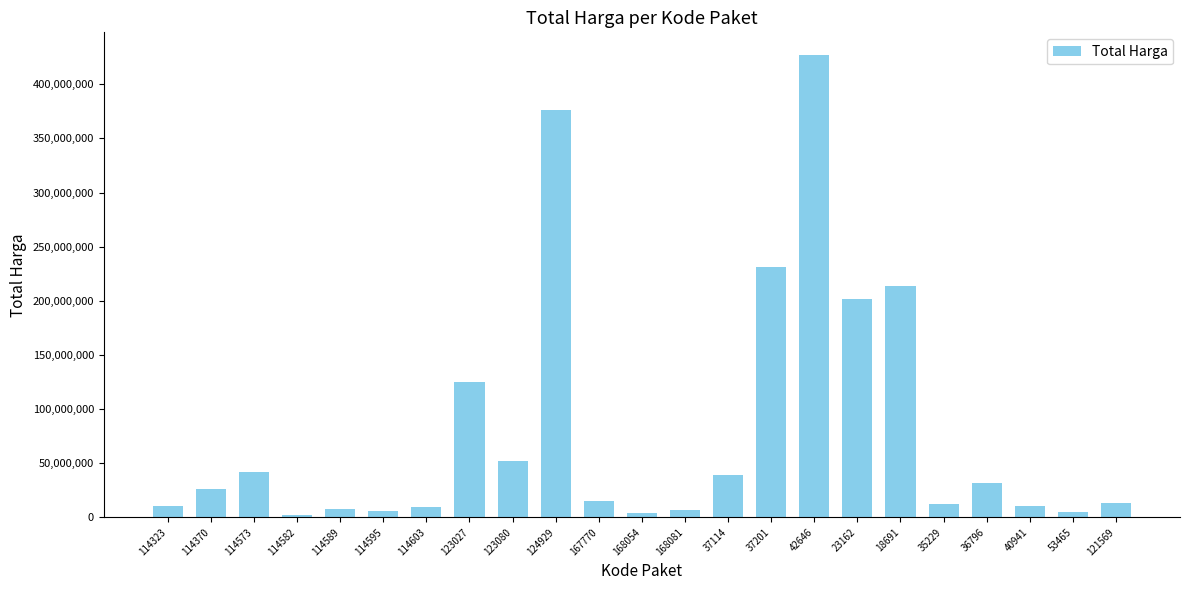

What is the average value?

81221649